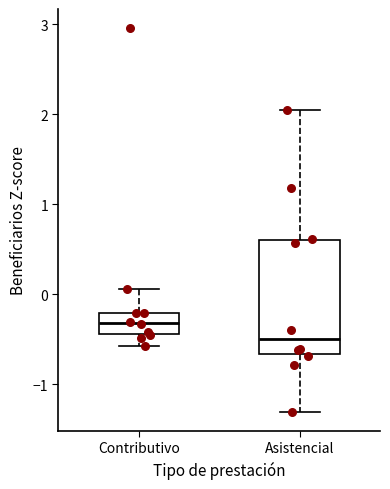

Reading left to right, read every box against the y-axis: the position of its median line, the range the box covers, and the ends of its whiskers. The values are not printed on the chart, so give them approximately, as read against the axis.

Contributivo: median -0.3, box -0.4 to -0.2, whiskers -0.6 to 0.1
Asistencial: median -0.5, box -0.7 to 0.6, whiskers -1.3 to 2.0